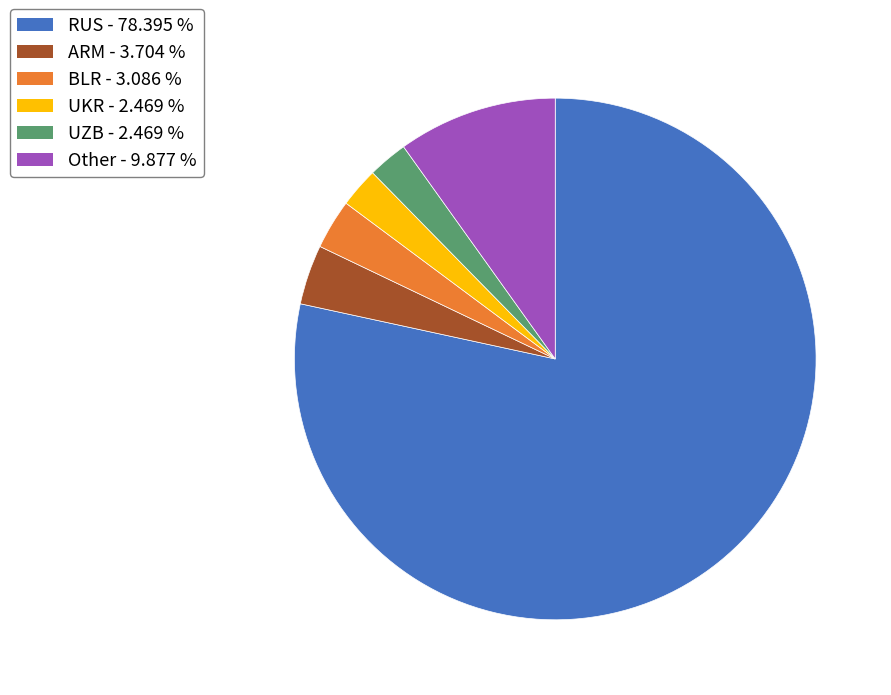

What is the largest slice in the pie chart?

RUS